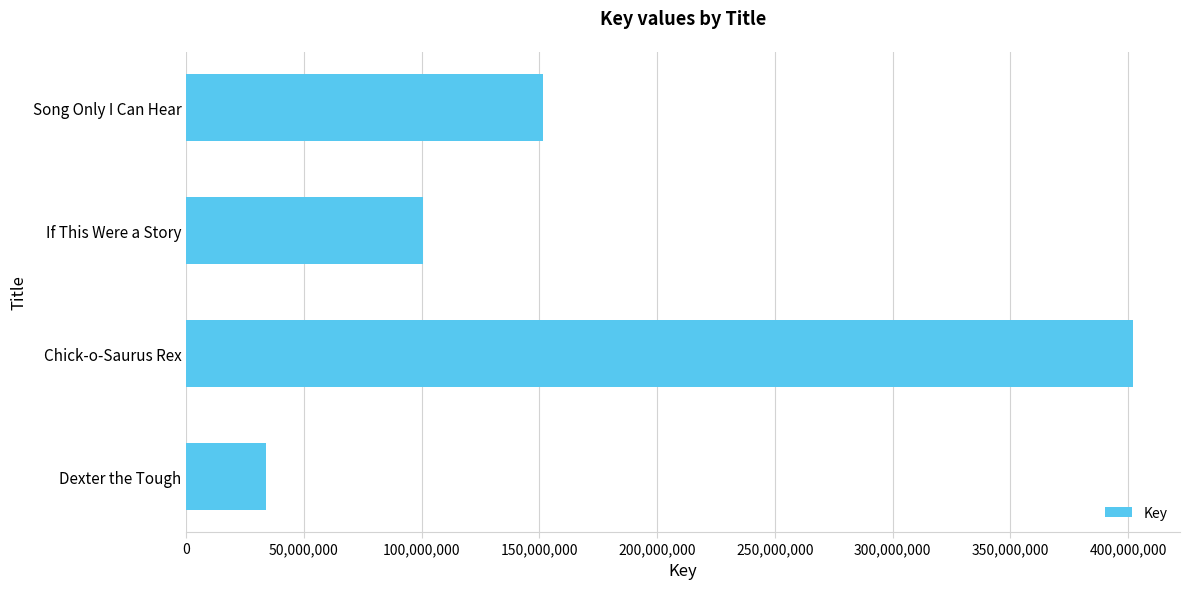

Which has a higher value, Chick-o-Saurus Rex or If This Were a Story?

Chick-o-Saurus Rex